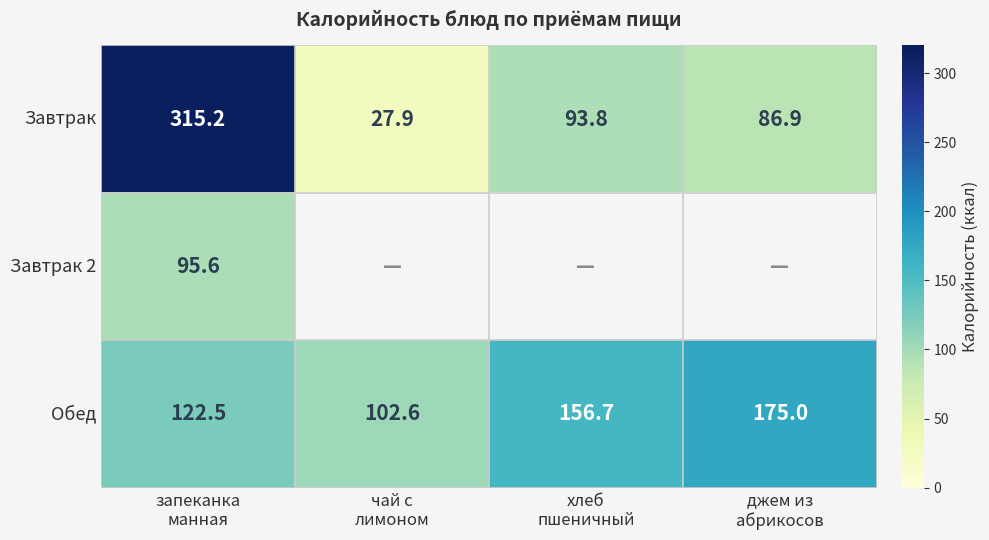

What is the highest value of the Обед series?

175.0